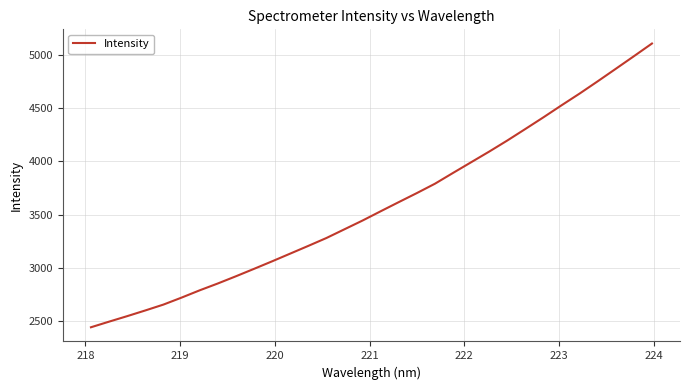

How many lines are shown in the chart?

1